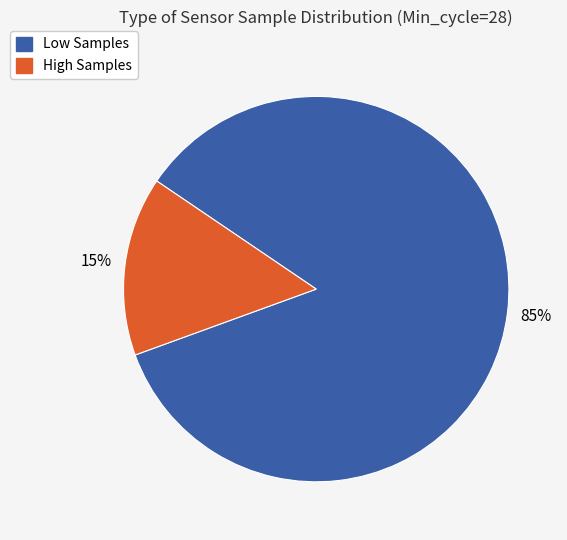

Is there any slice that represents more than half of the pie?

Yes